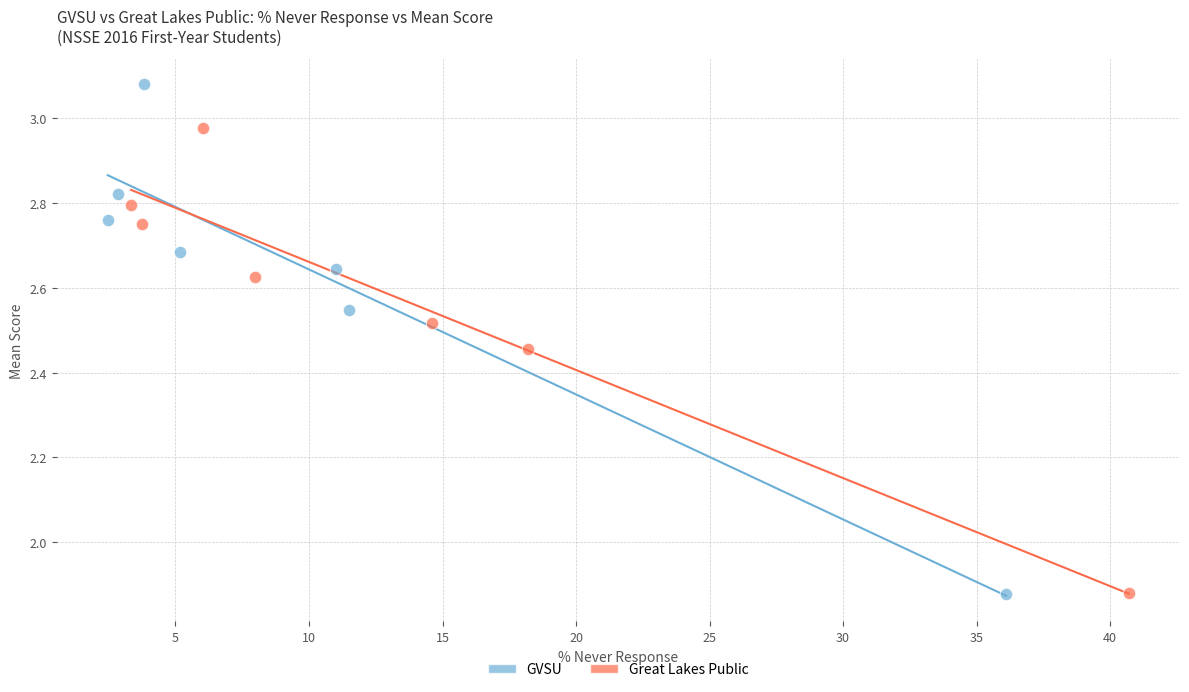

Which series has the largest Y range (max minus min)?

GVSU